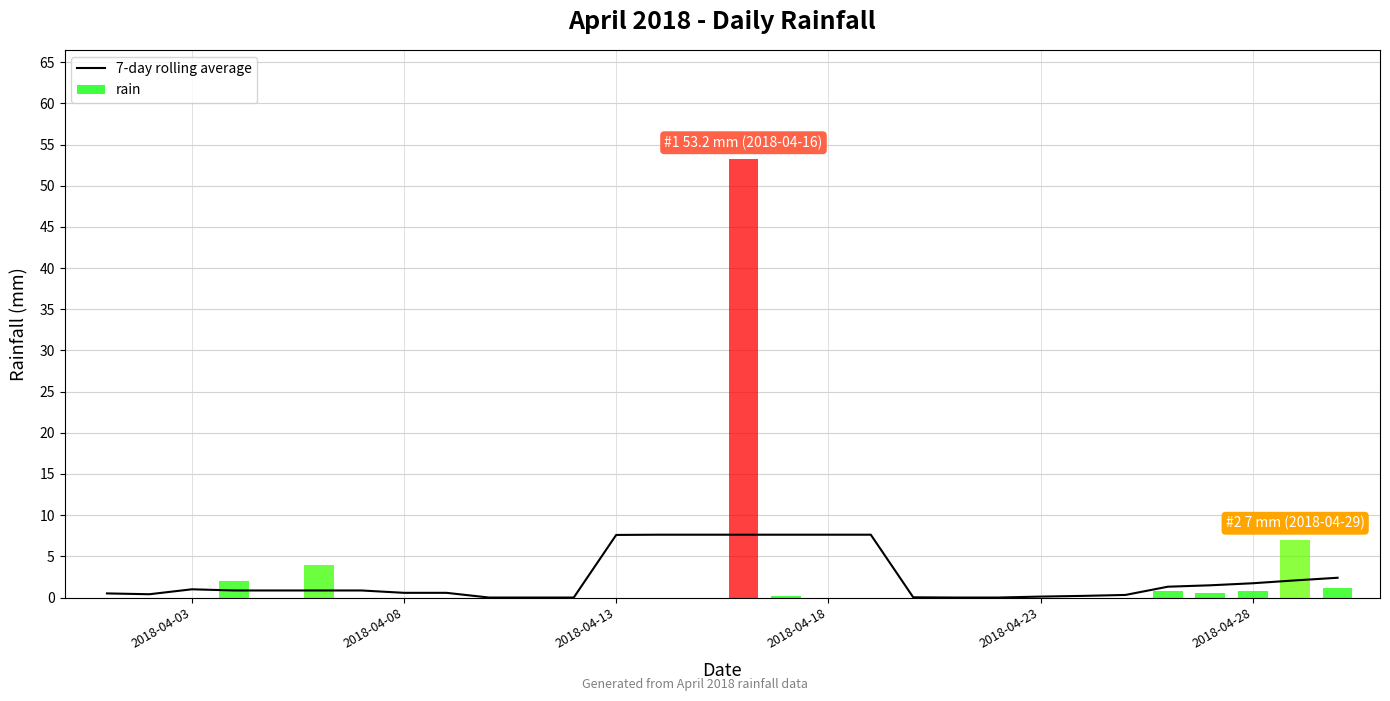

Is it true that 7-day rolling average equals 0.6 at 2018-04-08?

True